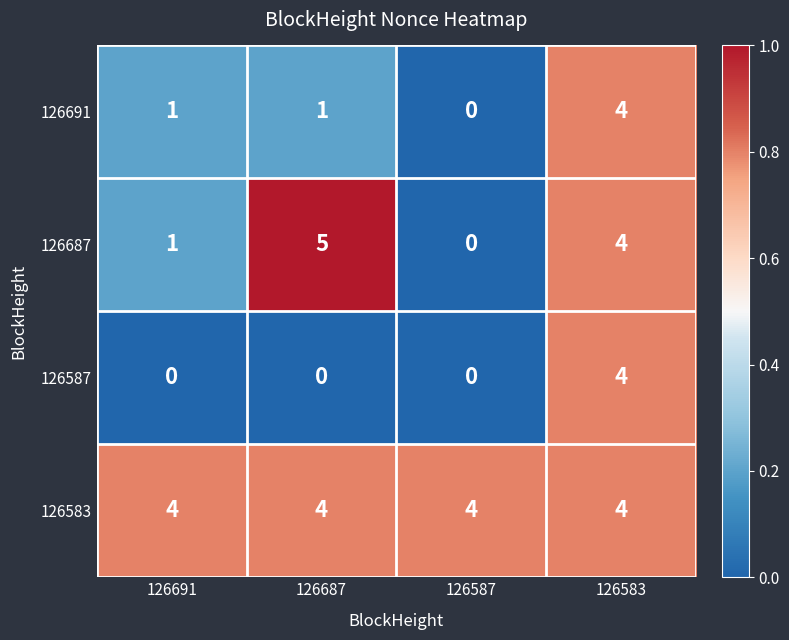

Which category has the highest value across all series?

126687